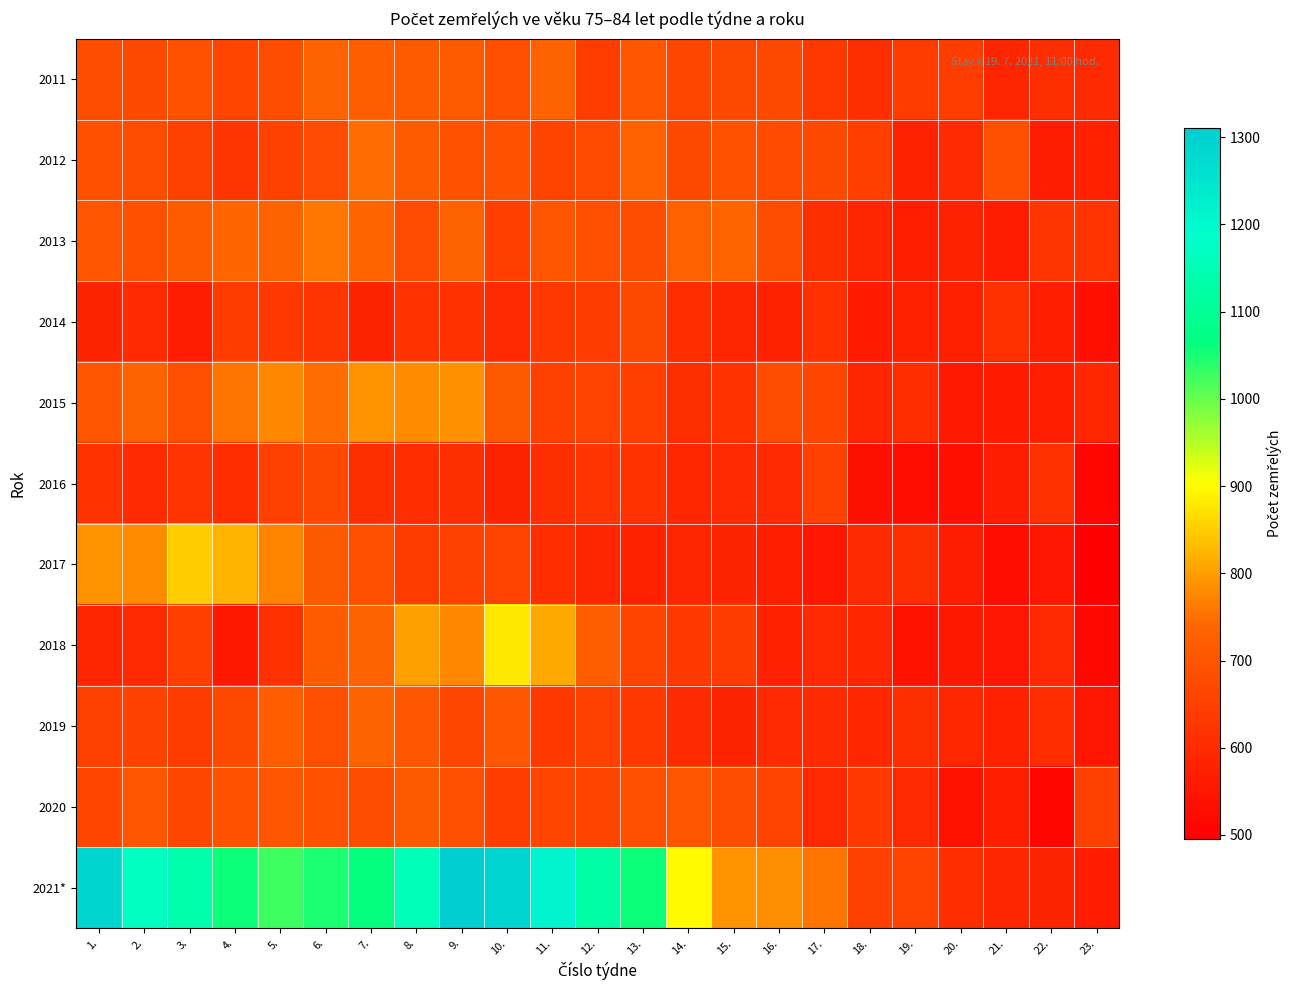

Which series has the widest spread of values?

2021*